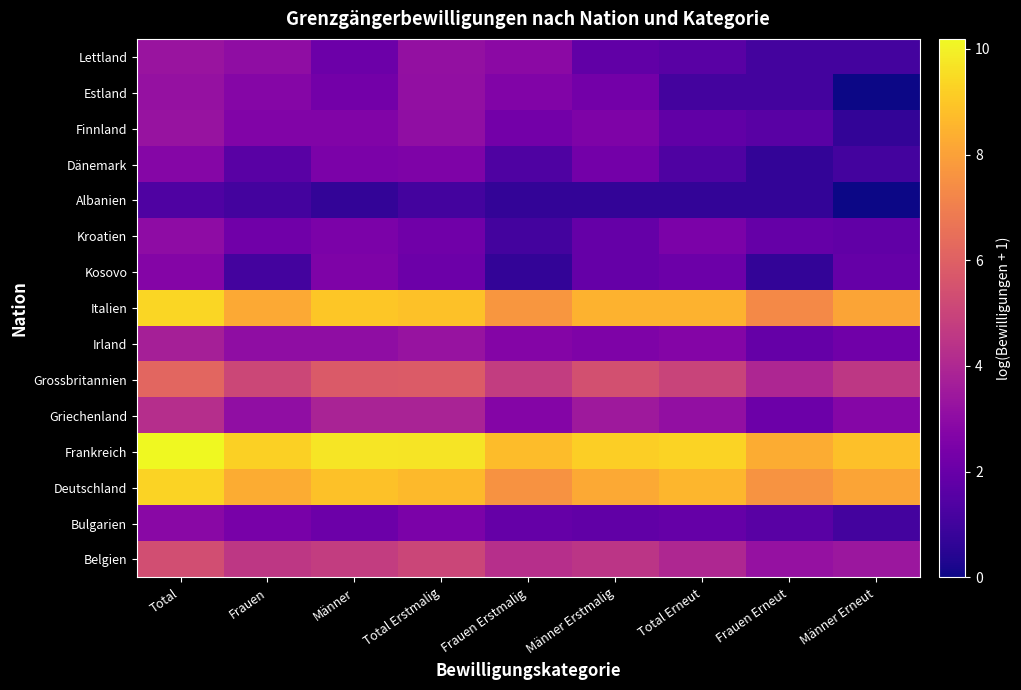

Reading left to right, transcribe all the data shown in this chart.

Belgien: Total=5.4	Frauen=4.6	Männer=4.8	Total Erstmalig=5.1	Frauen Erstmalig=4.3	Männer Erstmalig=4.5	Total Erneut=4.0	Frauen Erneut=3.2	Männer Erneut=3.4
Bulgarien: Total=2.9	Frauen=2.4	Männer=2.1	Total Erstmalig=2.5	Frauen Erstmalig=1.9	Männer Erstmalig=1.8	Total Erneut=1.9	Frauen Erneut=1.6	Männer Erneut=1.1
Deutschland: Total=9.3	Frauen=8.3	Männer=8.8	Total Erstmalig=8.6	Frauen Erstmalig=7.6	Männer Erstmalig=8.2	Total Erneut=8.6	Frauen Erneut=7.6	Männer Erneut=8.1
Frankreich: Total=10.2	Frauen=9.2	Männer=9.7	Total Erstmalig=9.7	Frauen Erstmalig=8.7	Männer Erstmalig=9.2	Total Erneut=9.3	Frauen Erneut=8.3	Männer Erneut=8.8
Griechenland: Total=4.2	Frauen=3.1	Männer=3.9	Total Erstmalig=3.8	Frauen Erstmalig=2.7	Männer Erstmalig=3.5	Total Erneut=3.1	Frauen Erneut=2.1	Männer Erneut=2.8
Grossbritannien: Total=6.2	Frauen=5.1	Männer=5.8	Total Erstmalig=5.8	Frauen Erstmalig=4.8	Männer Erstmalig=5.4	Total Erneut=5.0	Frauen Erneut=4.0	Männer Erneut=4.6
Irland: Total=3.7	Frauen=3.0	Männer=3.0	Total Erstmalig=3.3	Frauen Erstmalig=2.7	Männer Erstmalig=2.6	Total Erneut=2.7	Frauen Erneut=1.9	Männer Erneut=2.2
Italien: Total=9.4	Frauen=8.2	Männer=9.0	Total Erstmalig=8.9	Frauen Erstmalig=7.7	Männer Erstmalig=8.5	Total Erneut=8.5	Frauen Erneut=7.3	Männer Erneut=8.1
Kosovo: Total=2.7	Frauen=1.1	Männer=2.6	Total Erstmalig=2.1	Frauen Erstmalig=0.7	Männer Erstmalig=1.9	Total Erneut=2.1	Frauen Erneut=0.7	Männer Erneut=1.9
Kroatien: Total=3.0	Frauen=2.2	Männer=2.5	Total Erstmalig=2.2	Frauen Erstmalig=1.1	Männer Erstmalig=1.9	Total Erneut=2.5	Frauen Erneut=1.9	Männer Erneut=1.8
Albanien: Total=1.4	Frauen=1.1	Männer=0.7	Total Erstmalig=1.1	Frauen Erstmalig=0.7	Männer Erstmalig=0.7	Total Erneut=0.7	Frauen Erneut=0.7	Männer Erneut=0.0
Dänemark: Total=2.8	Frauen=1.6	Männer=2.5	Total Erstmalig=2.6	Frauen Erstmalig=1.4	Männer Erstmalig=2.3	Total Erneut=1.4	Frauen Erneut=0.7	Männer Erneut=1.1
Finnland: Total=3.3	Frauen=2.6	Männer=2.6	Total Erstmalig=3.1	Frauen Erstmalig=2.3	Männer Erstmalig=2.6	Total Erneut=1.8	Frauen Erneut=1.6	Männer Erneut=0.7
Estland: Total=3.2	Frauen=2.8	Männer=2.3	Total Erstmalig=3.1	Frauen Erstmalig=2.6	Männer Erstmalig=2.3	Total Erneut=1.1	Frauen Erneut=1.1	Männer Erneut=0.0
Lettland: Total=3.3	Frauen=3.0	Männer=2.1	Total Erstmalig=3.2	Frauen Erstmalig=2.9	Männer Erstmalig=1.8	Total Erneut=1.6	Frauen Erneut=1.1	Männer Erneut=1.1